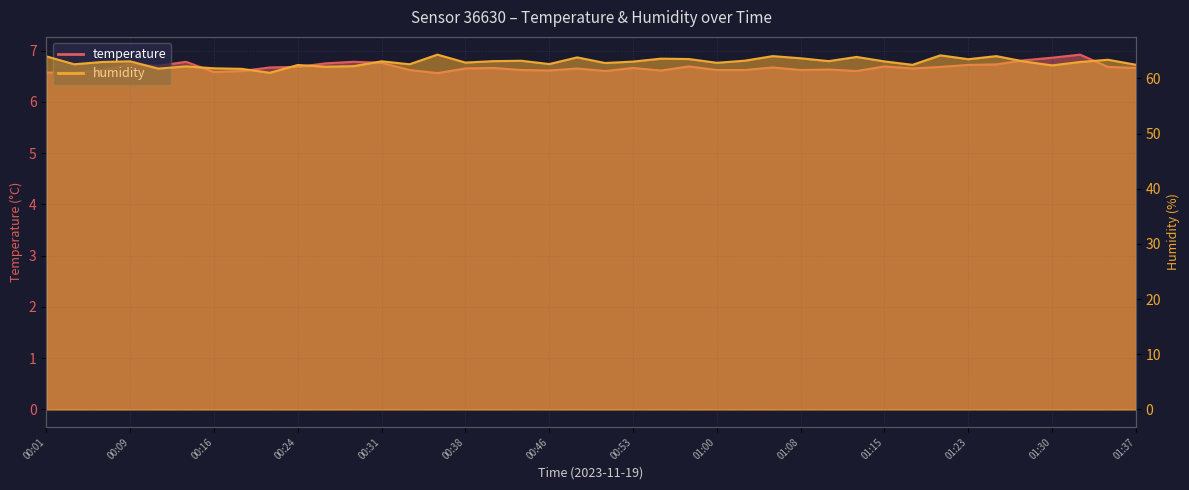

In humidity, how many points are higher than both neighbors (excluding endpoints)?

13